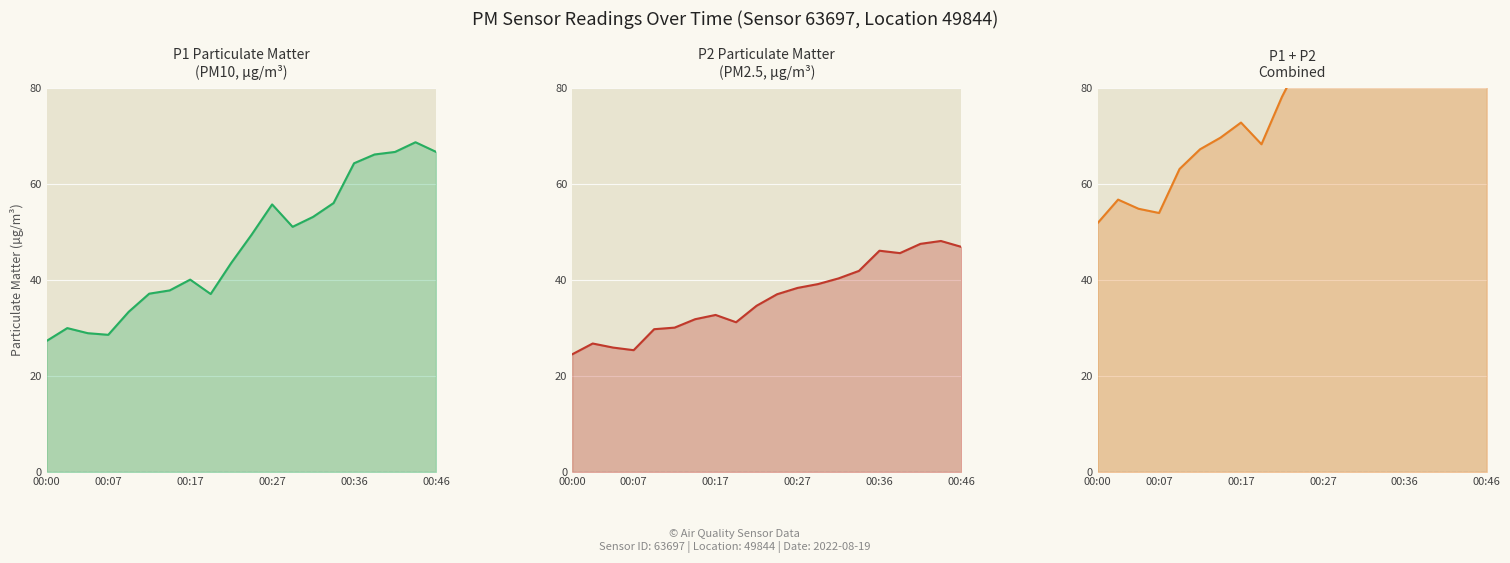

What is the value of the P1 point at the 20th from the left?

66.7